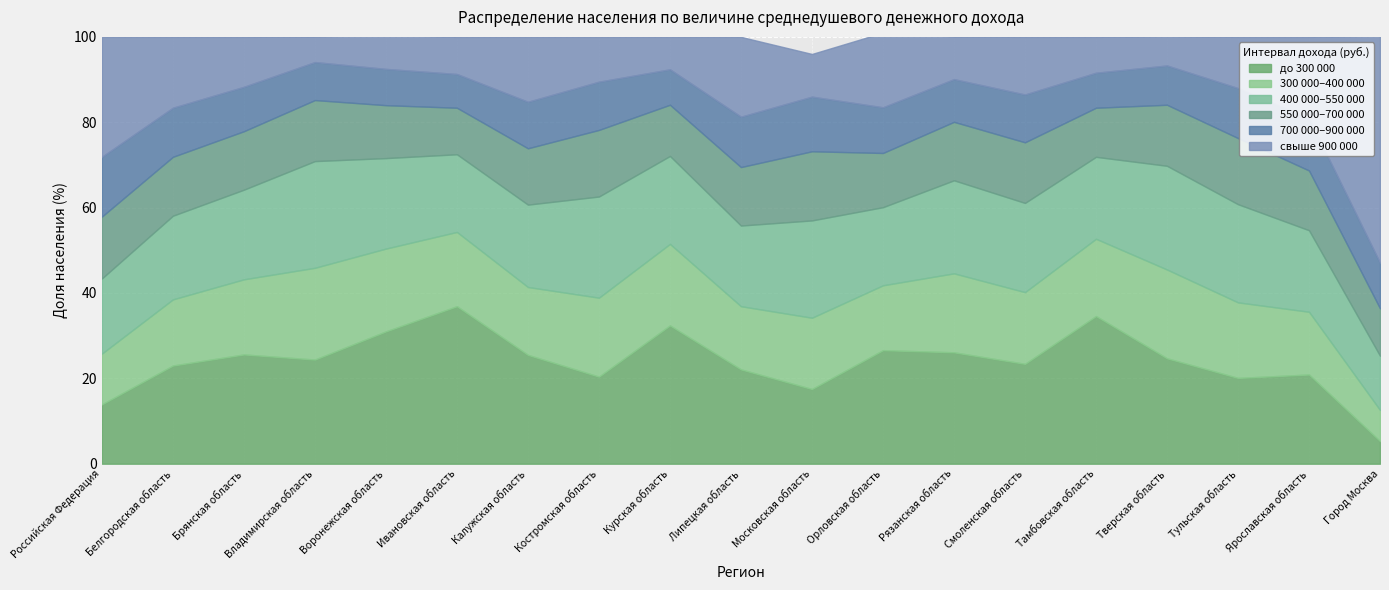

What is the spread (max minus min) of values at Калужская область?

14.6